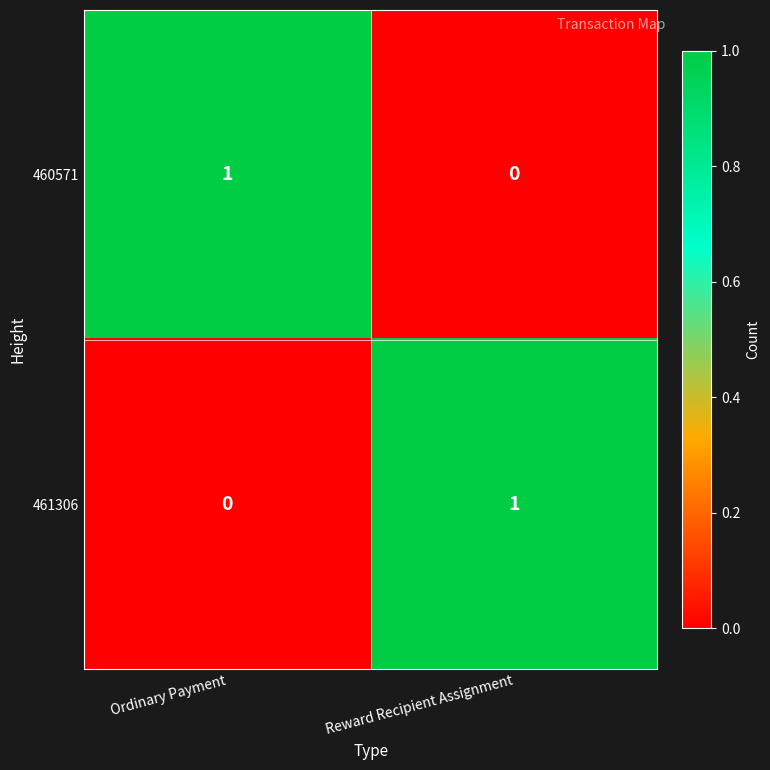

What is the maximum value shown in the chart?

1